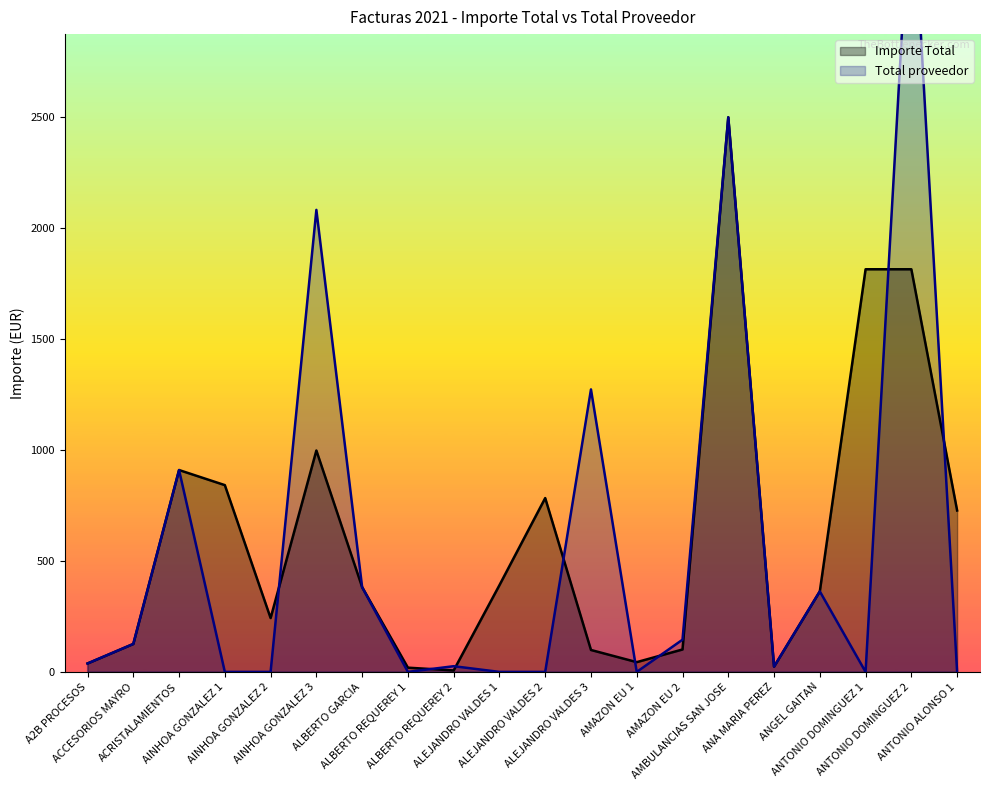

Which has a higher value, ALBERTO GARCIA or AINHOA GONZALEZ 3?

AINHOA GONZALEZ 3